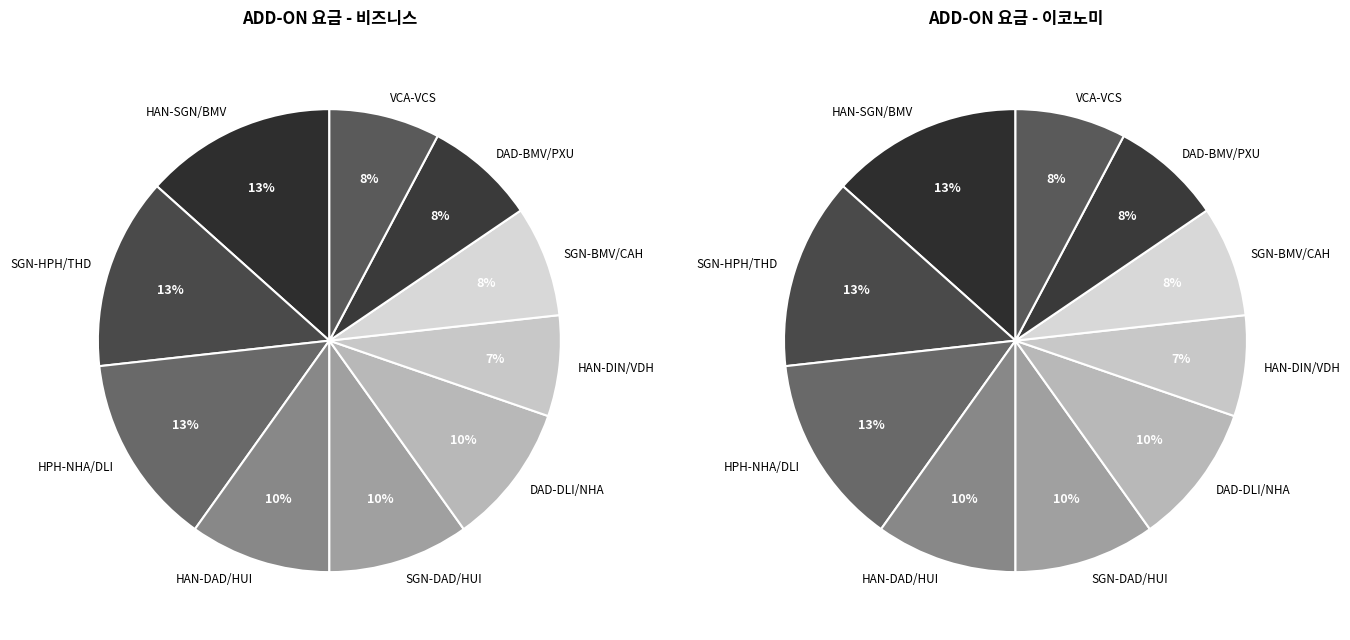

To the nearest percent, what portion does HAN-DAD/HUI represent?

10%